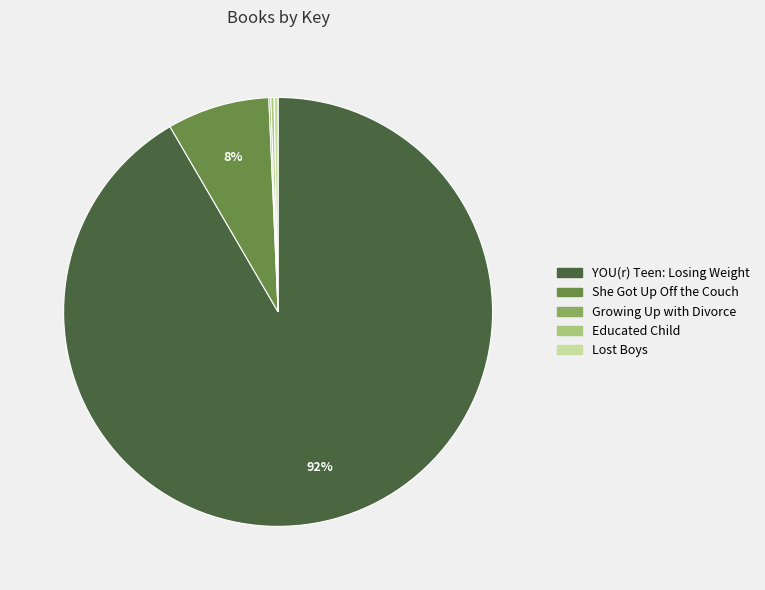

What is the majority slice?

YOU(r) Teen: Losing Weight